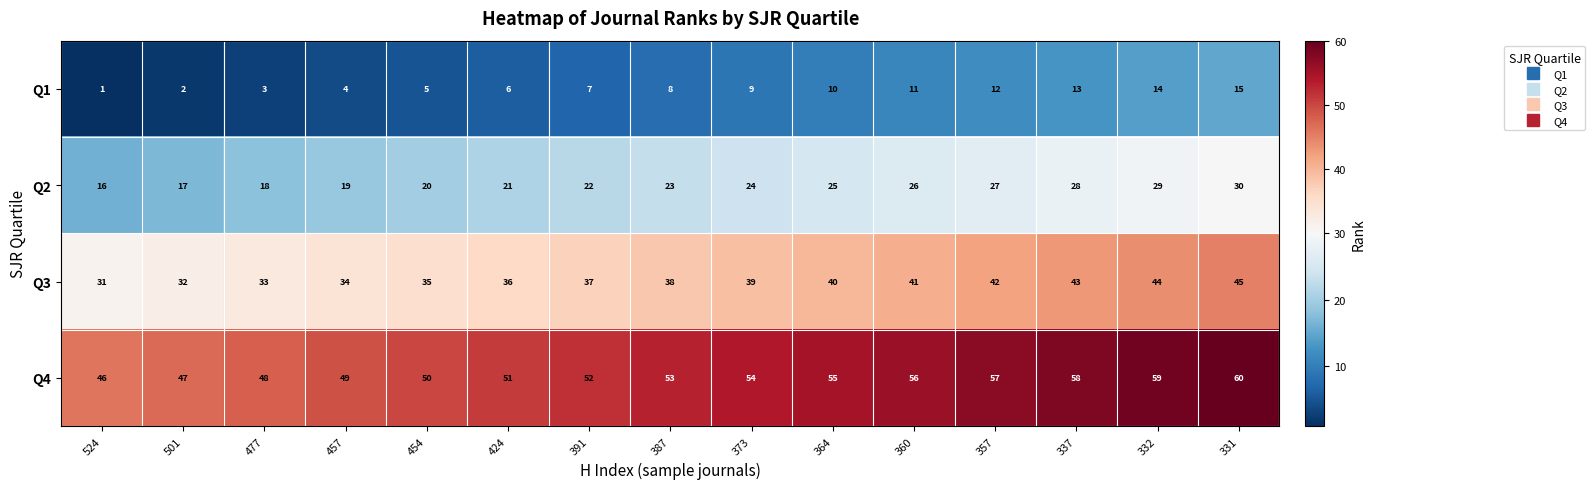

List the series in order of their overall mean, highest first.

Q4, Q3, Q2, Q1